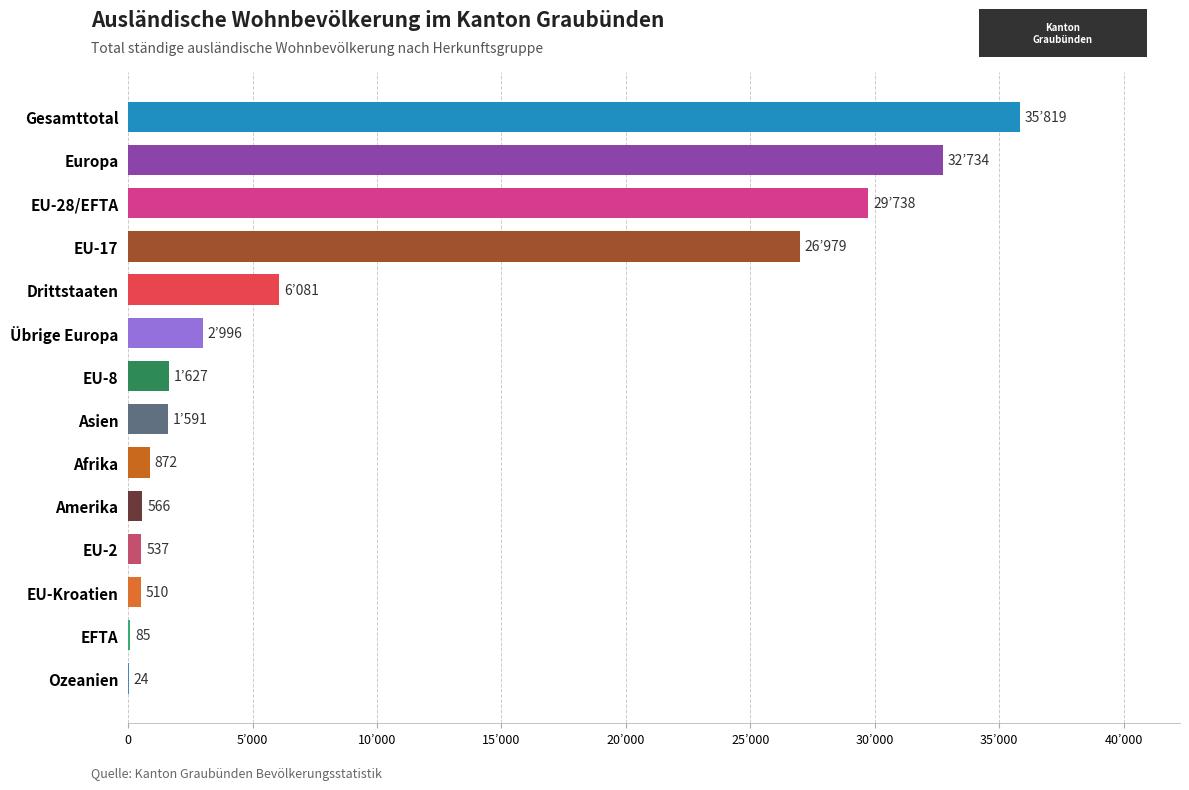

Are the bars horizontal?

Yes